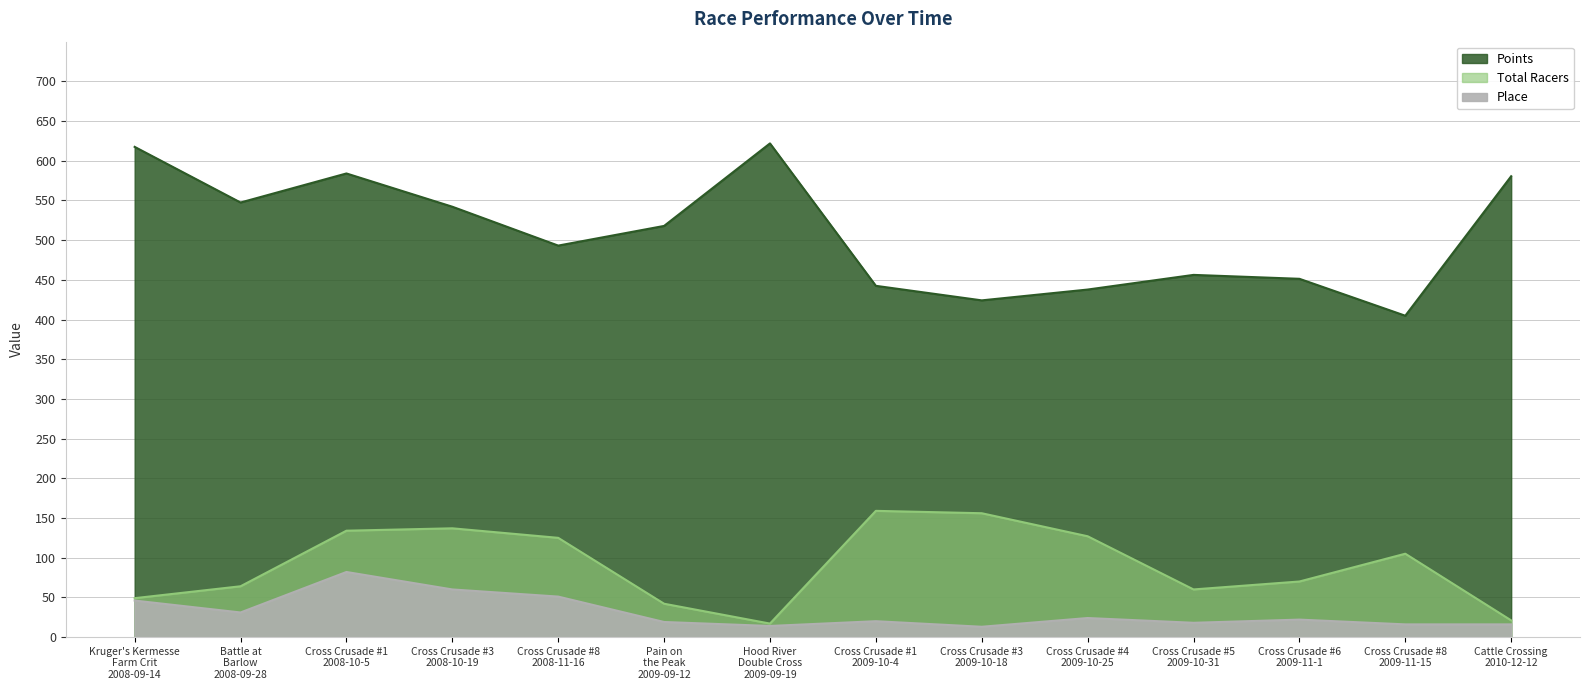

How many interior local valleys does the Place series have?

4